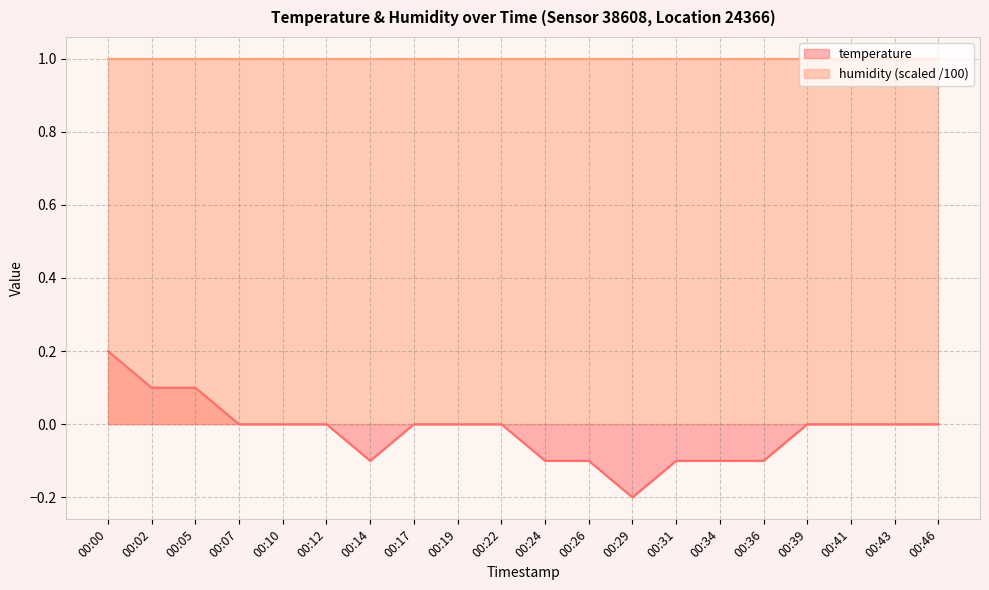

Between 00:39 and 00:31, which is larger?

00:39